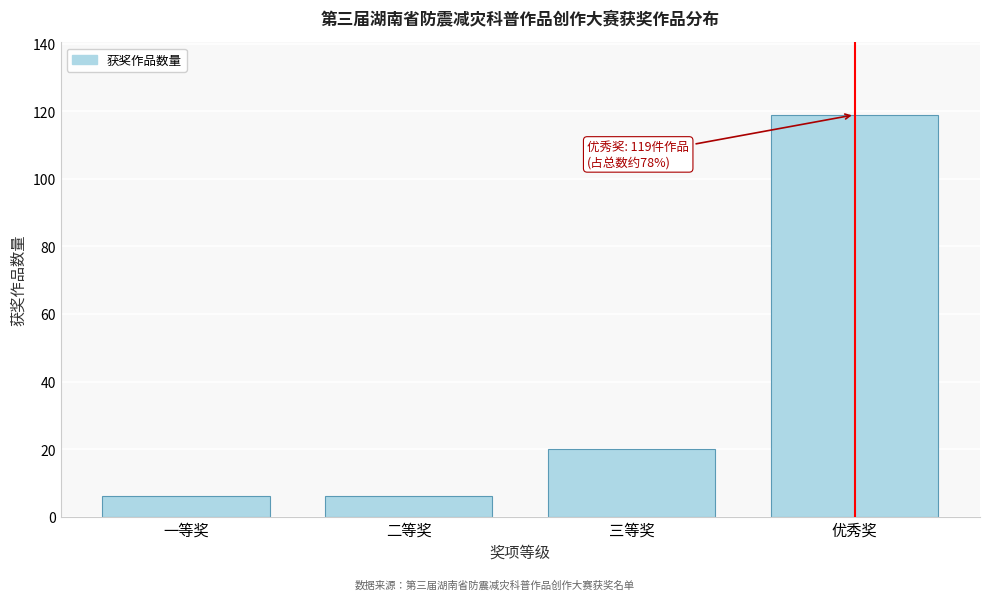

Reading left to right, extract all data points from this chart.

6	6	20	119